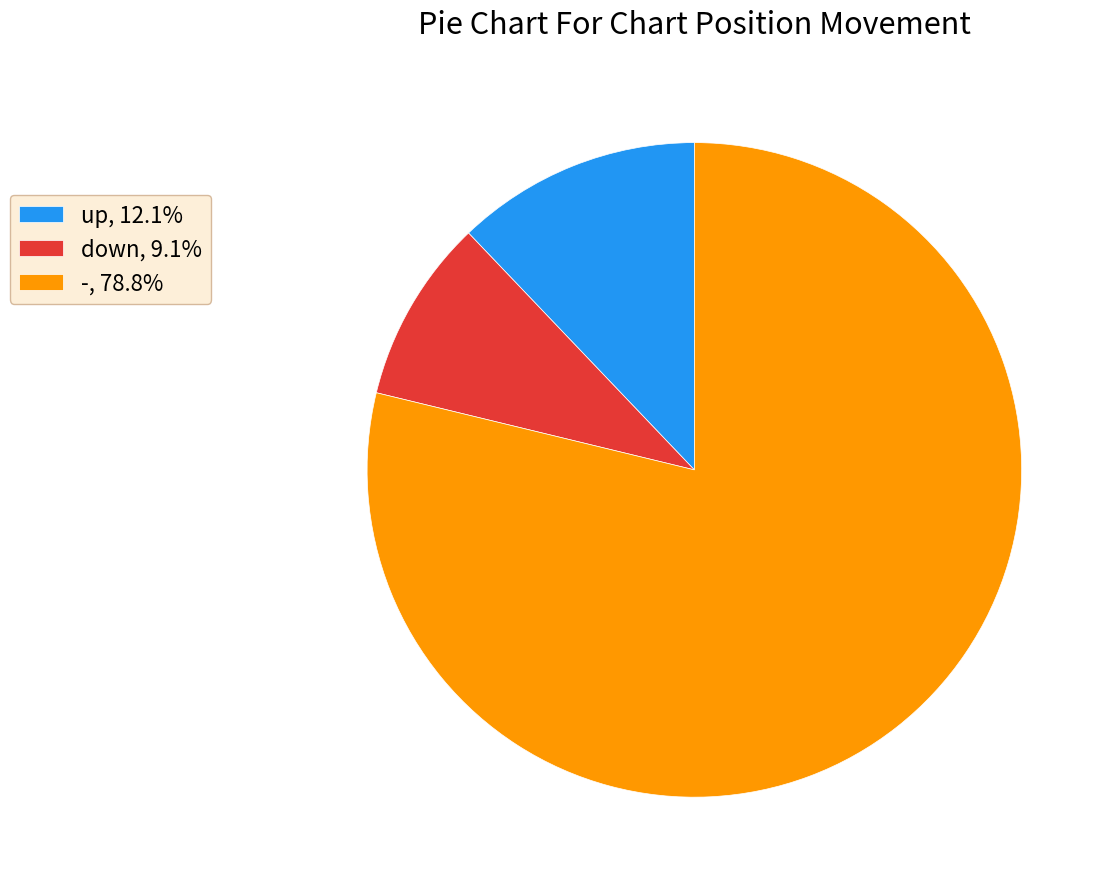

How many segments does this pie chart have?

3